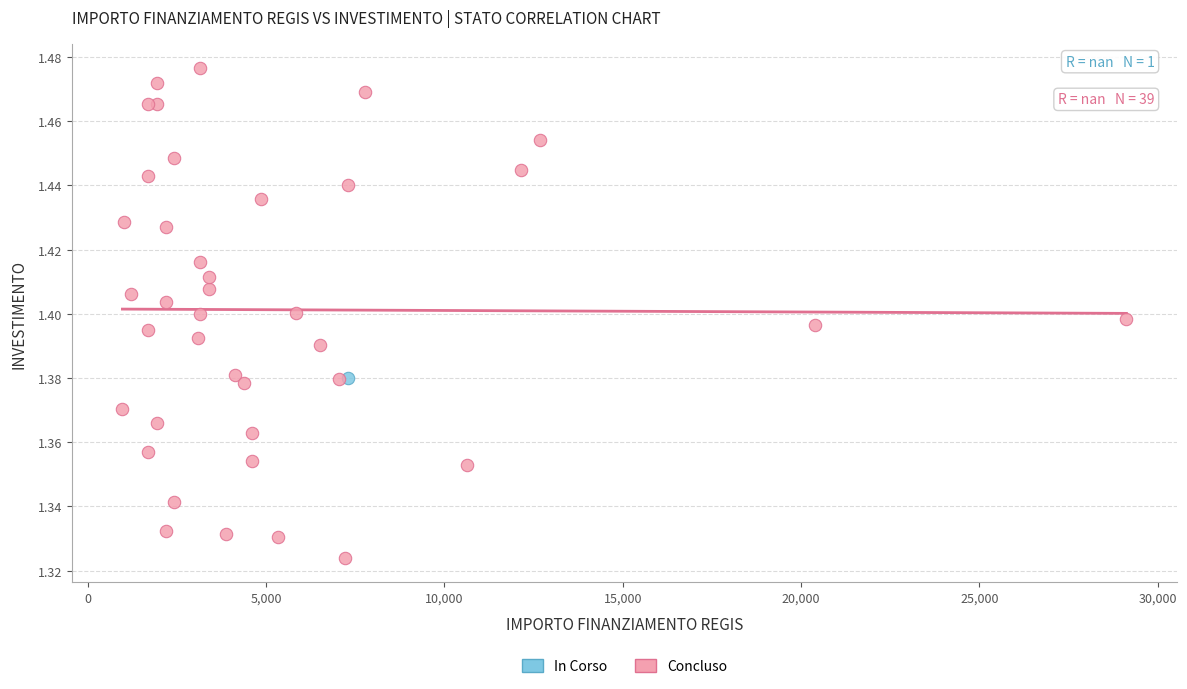

What are all the series names shown in the legend?

In Corso, Concluso